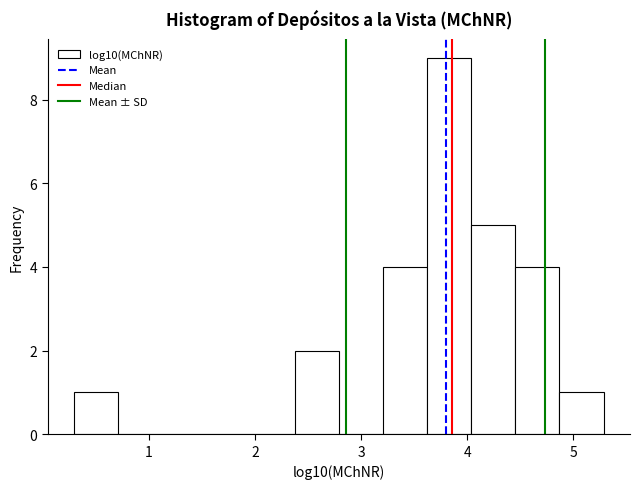

Reading left to right, list every bar in this chart as the range it spans on the x-axis followed by its height. Neither the bar edges nor the heights are printed on the chart, so give them approximately, as read against the axes.

0.3 to 0.7: 1
0.7 to 1.1: 0
1.1 to 1.5: 0
1.5 to 2.0: 0
2.0 to 2.4: 0
2.4 to 2.8: 2
2.8 to 3.2: 0
3.2 to 3.6: 4
3.6 to 4.0: 9
4.0 to 4.5: 5
4.5 to 4.9: 4
4.9 to 5.3: 1